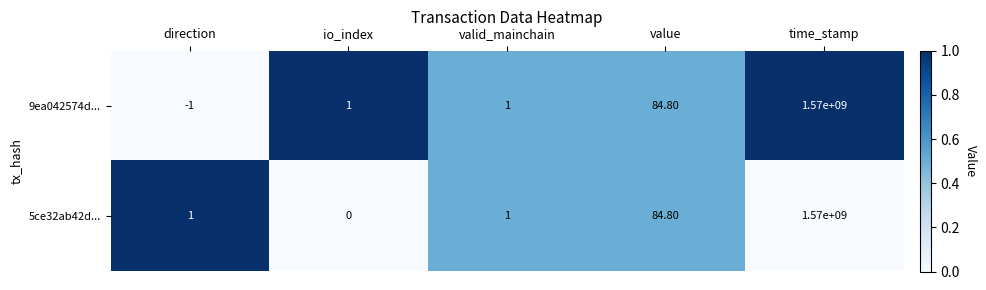

What is the sum of the 9ea042574d... values at valid_mainchain and io_index?

2.0